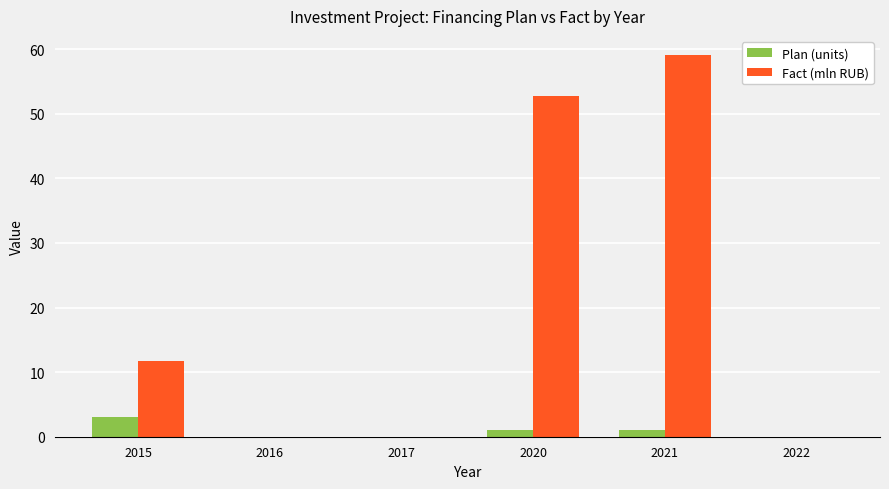

What is the greatest value displayed?

59.1